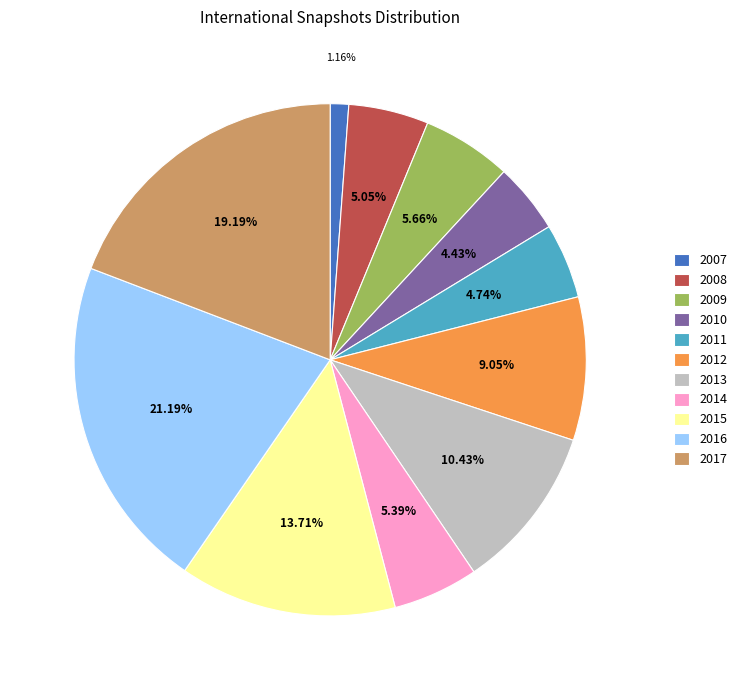

Approximately how many times larger is the value at 2013 compared to 2017?

0.5